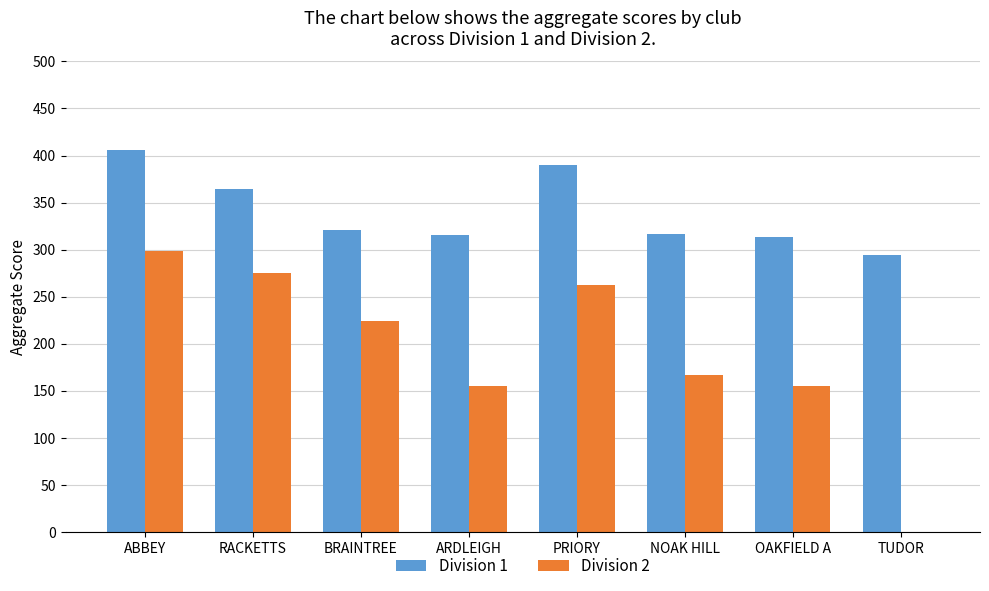

Is the value of Division 1 at BRAINTREE greater than the value of Division 2 at RACKETTS?

Yes